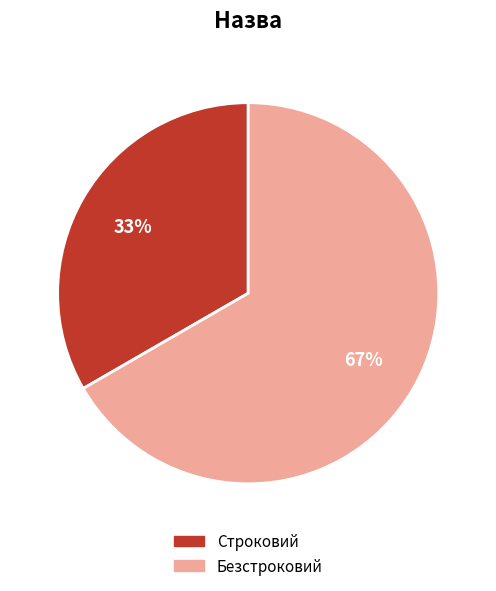

To the nearest percent, what is the average slice percentage?

50%